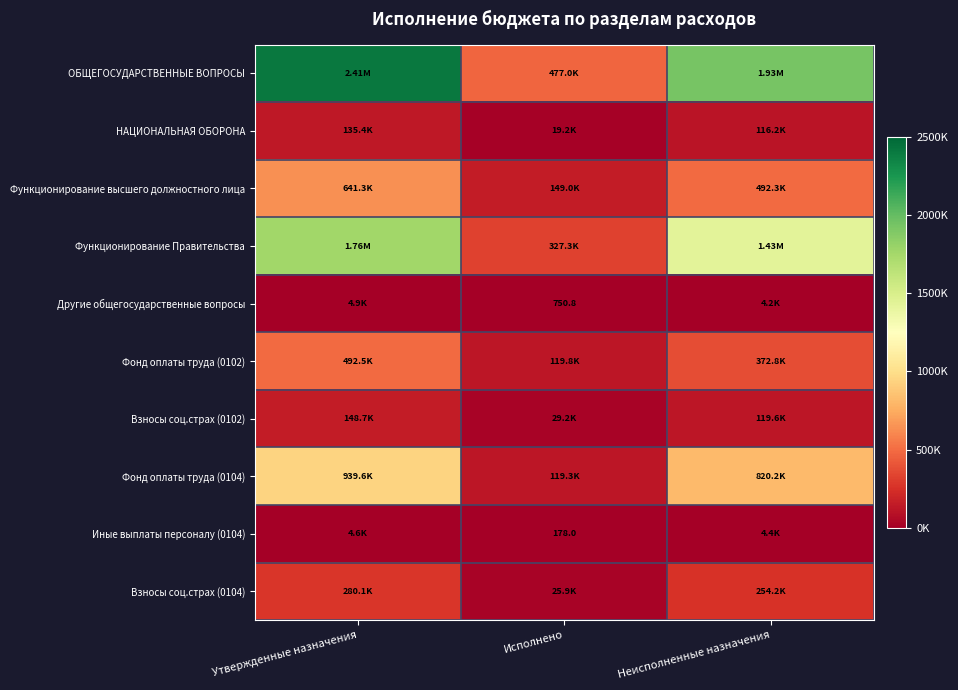

What is the difference between the maximum and minimum values in the Фонд оплаты труда (0102) series?

372760.7